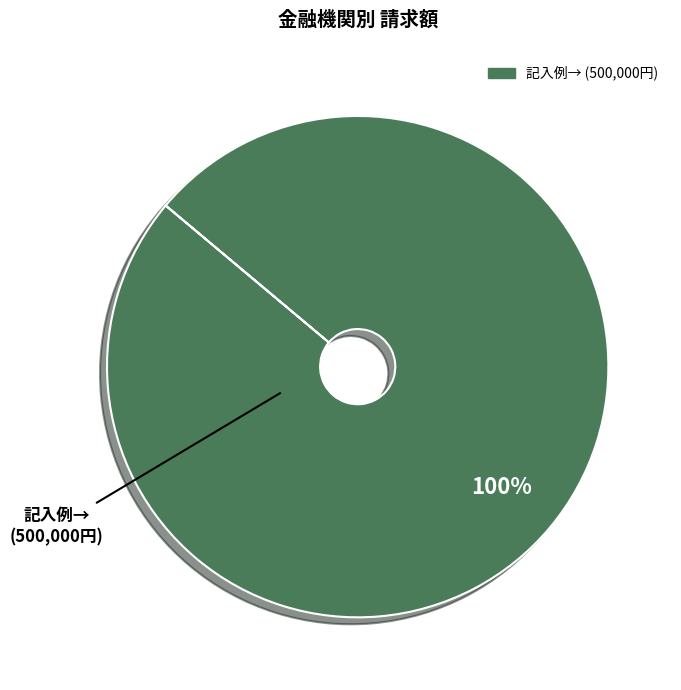

Is there a majority slice in this chart?

Yes